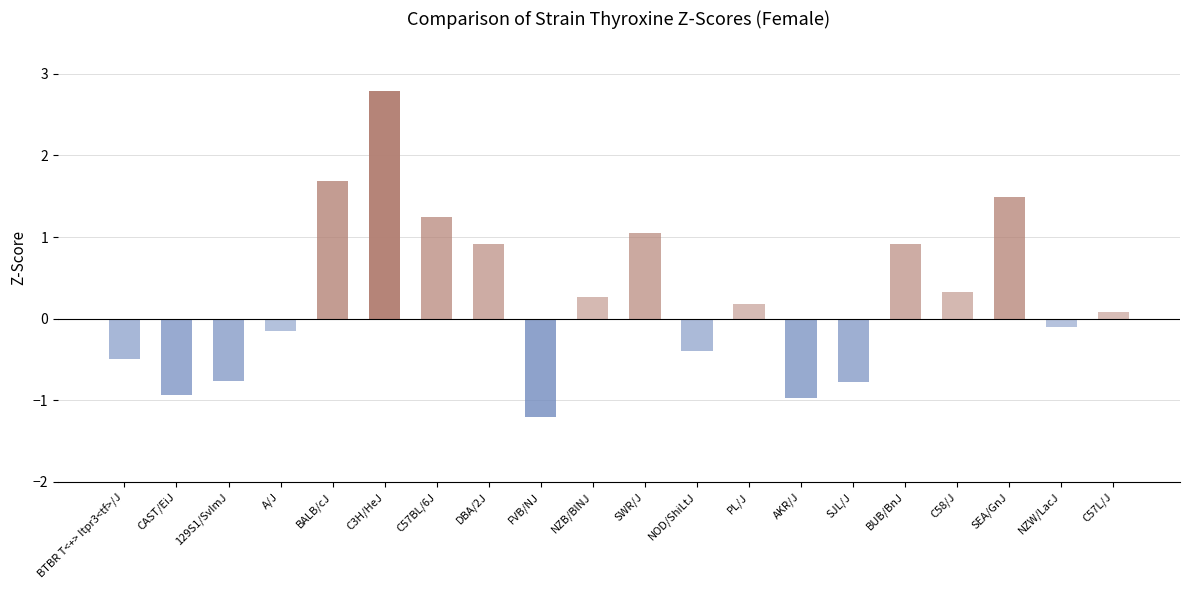

What is the minimum value shown in the chart?

-1.2